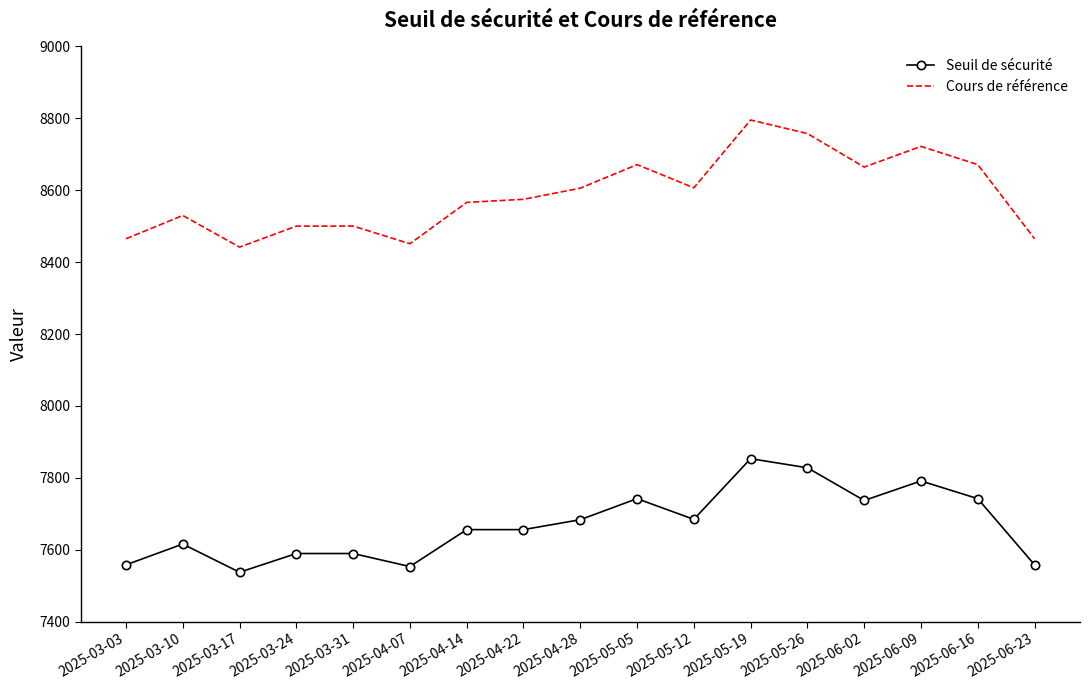

Which category has the highest value in the Cours de référence series?

2025-05-19